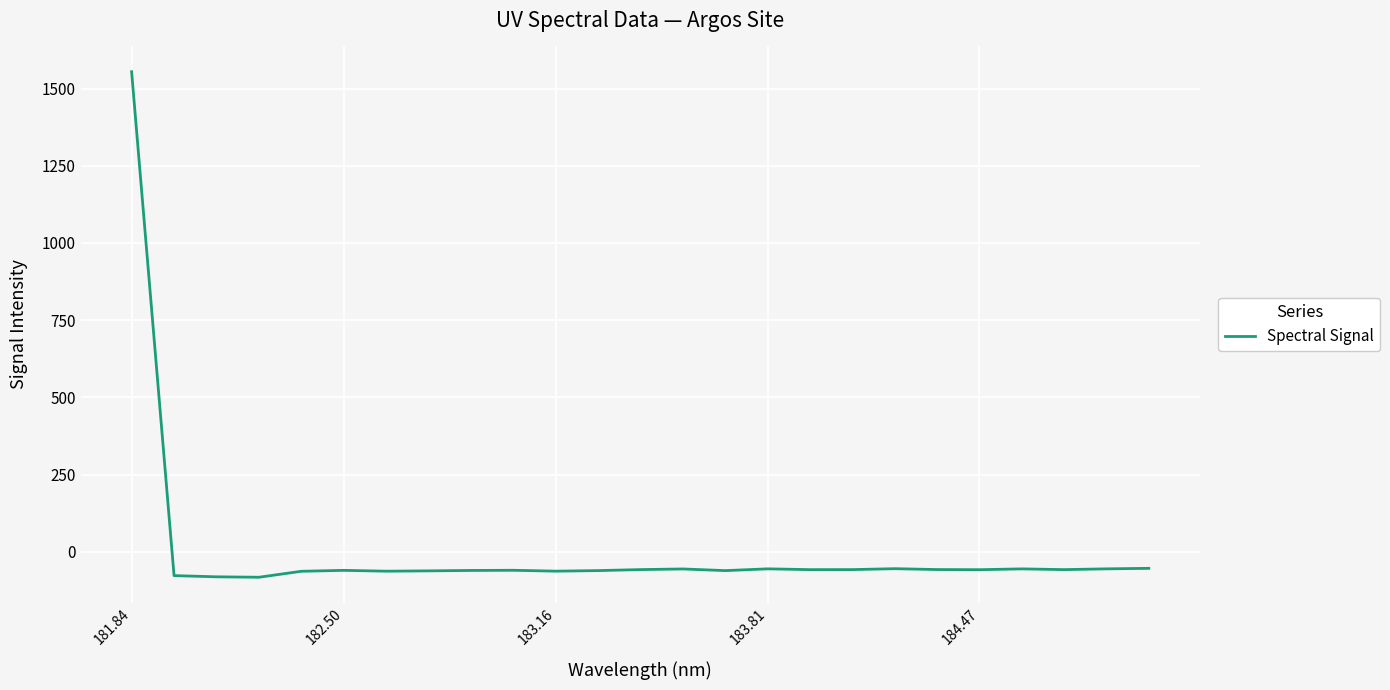

What is the minimum value shown in the chart?

-82.6